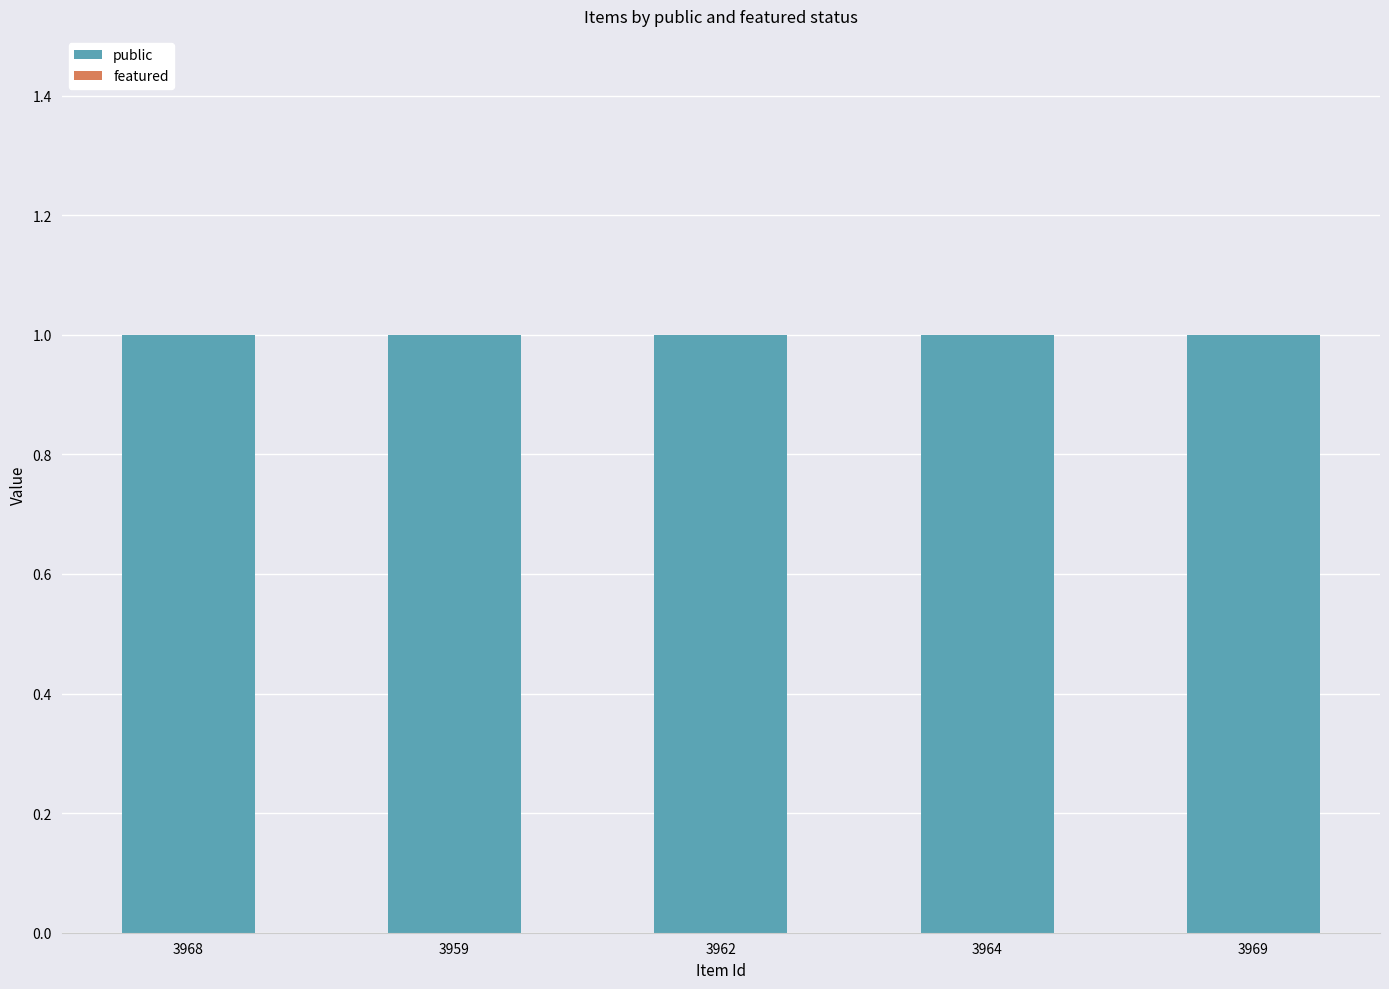

What is the sum of the public values at 3962 and 3959?

2